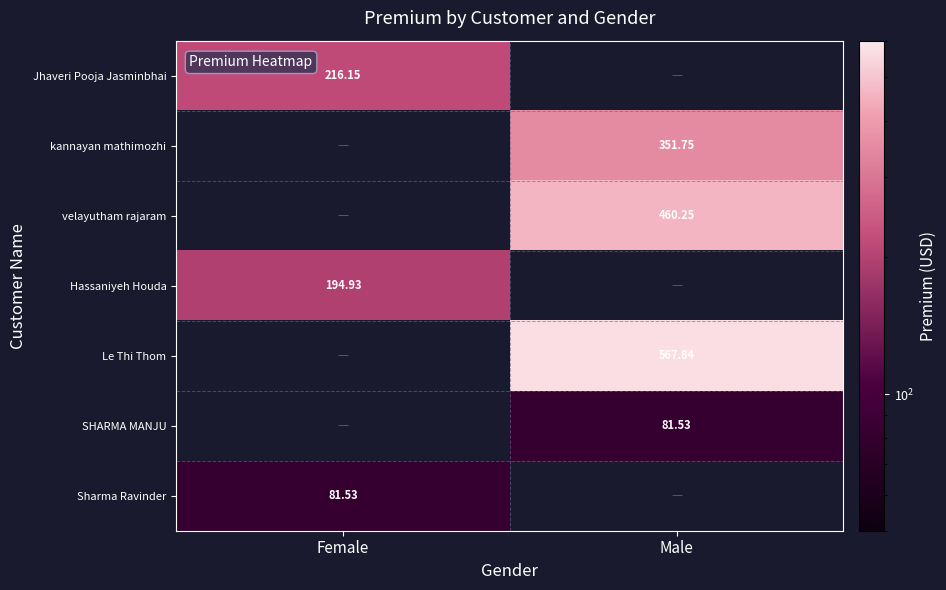

The value of Sharma Ravinder at Female is 81.5. True or false?

True